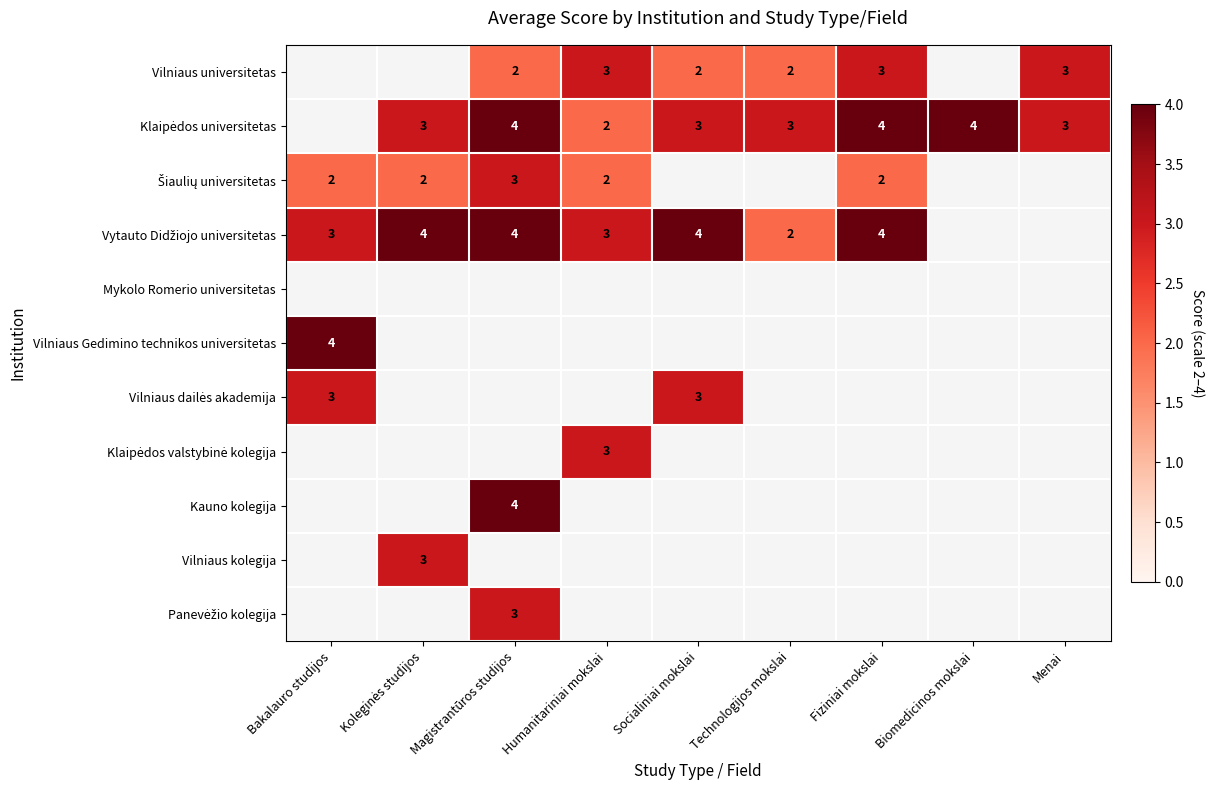

How many values in Vilniaus dailės akademija are above zero?

2